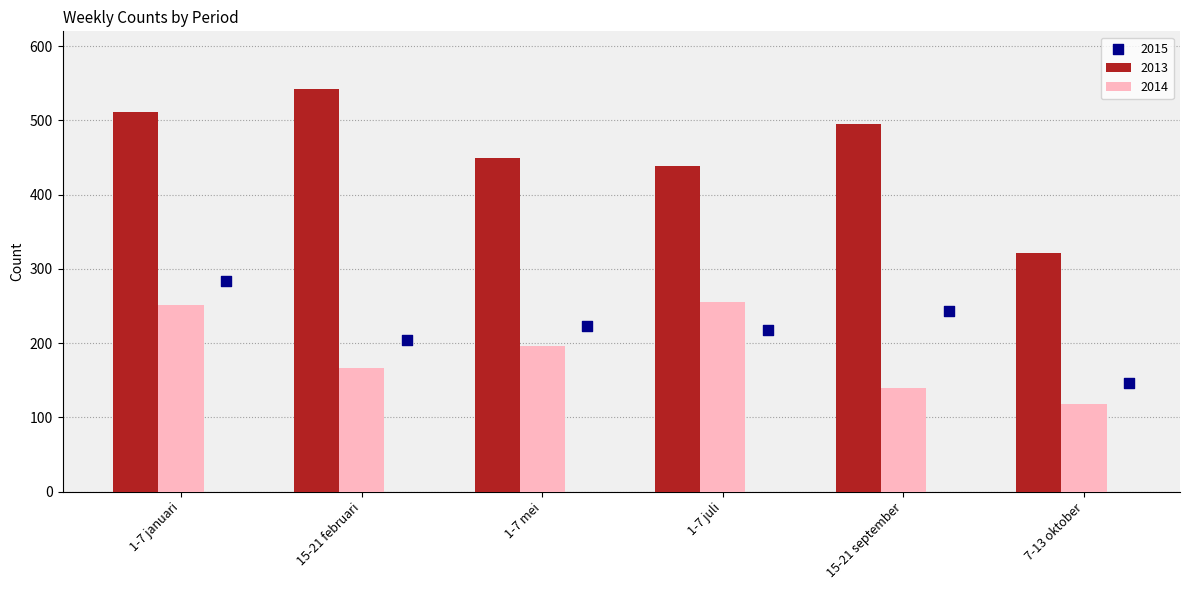

Is the value of 2013 at 1-7 januari greater than the value of 2014 at 15-21 februari?

Yes